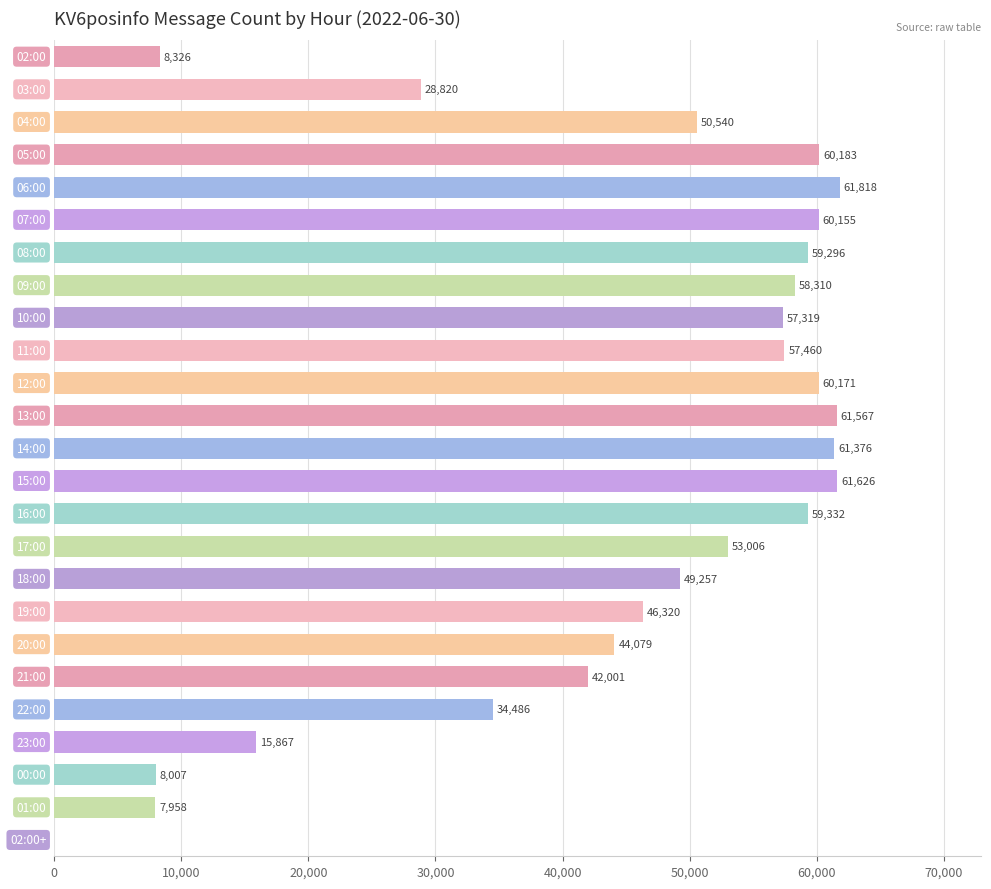

What is the sum of all values?

1107281